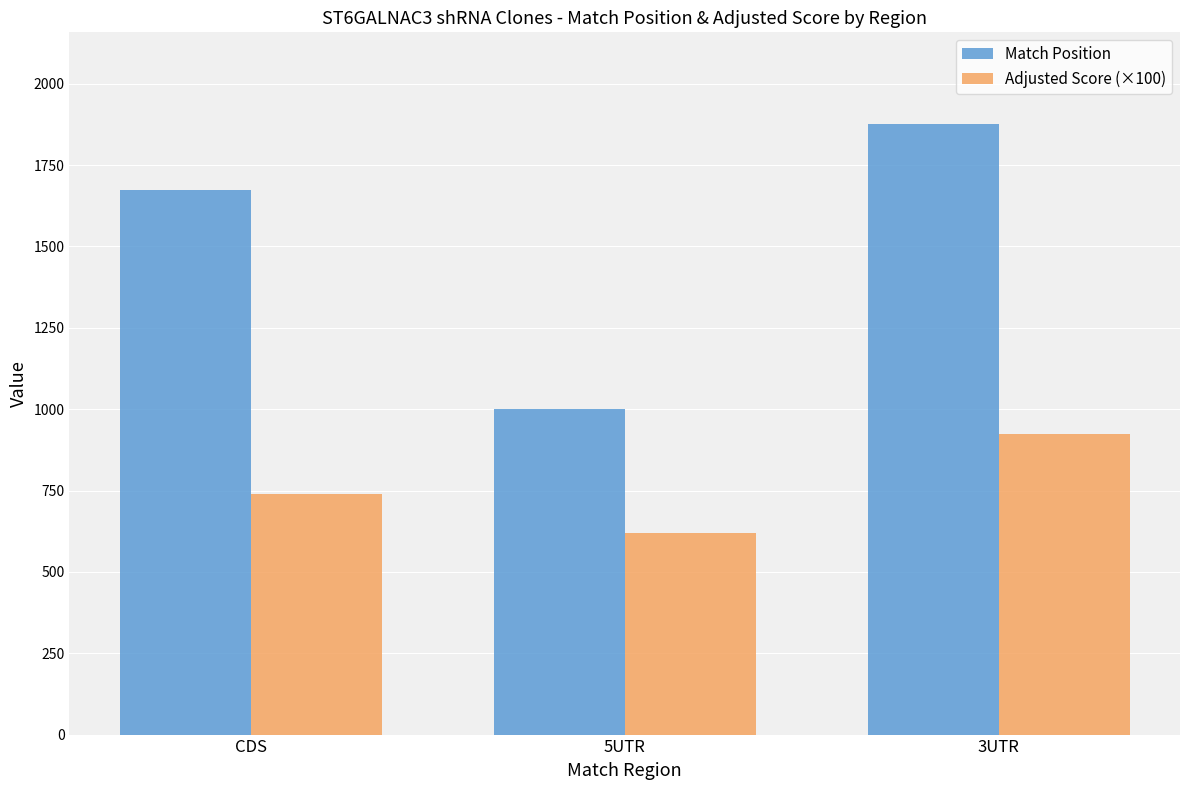

What is the maximum value shown in the chart?

1876.5